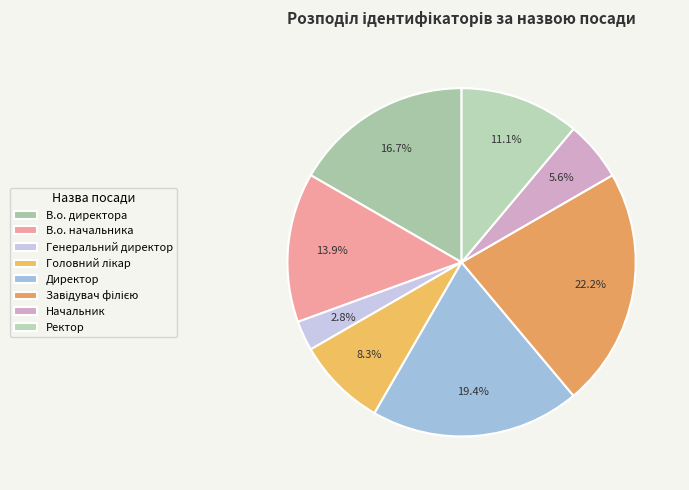

Which slice is the smallest?

Генеральний директор